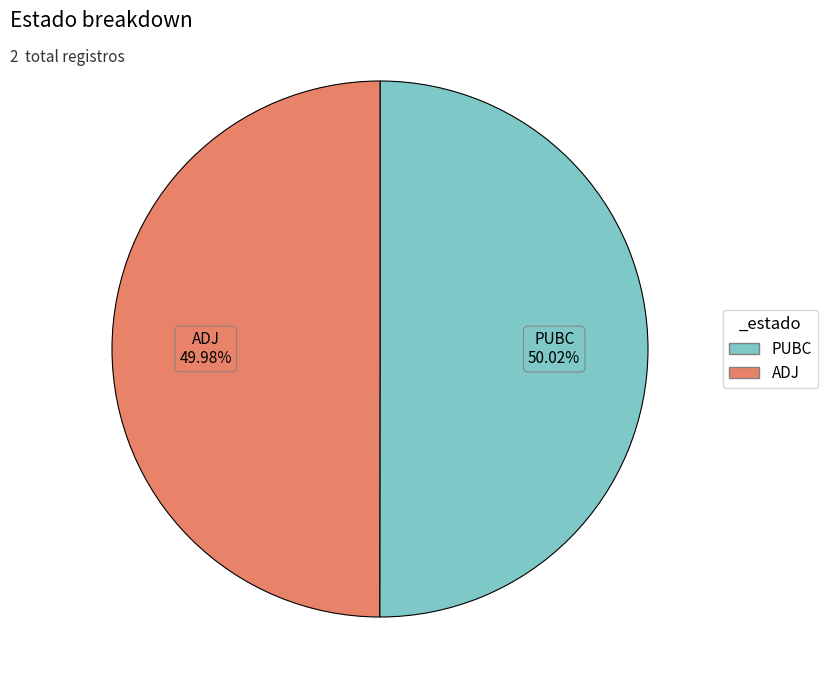

Is it true that PUBC is 59% of the pie?

False